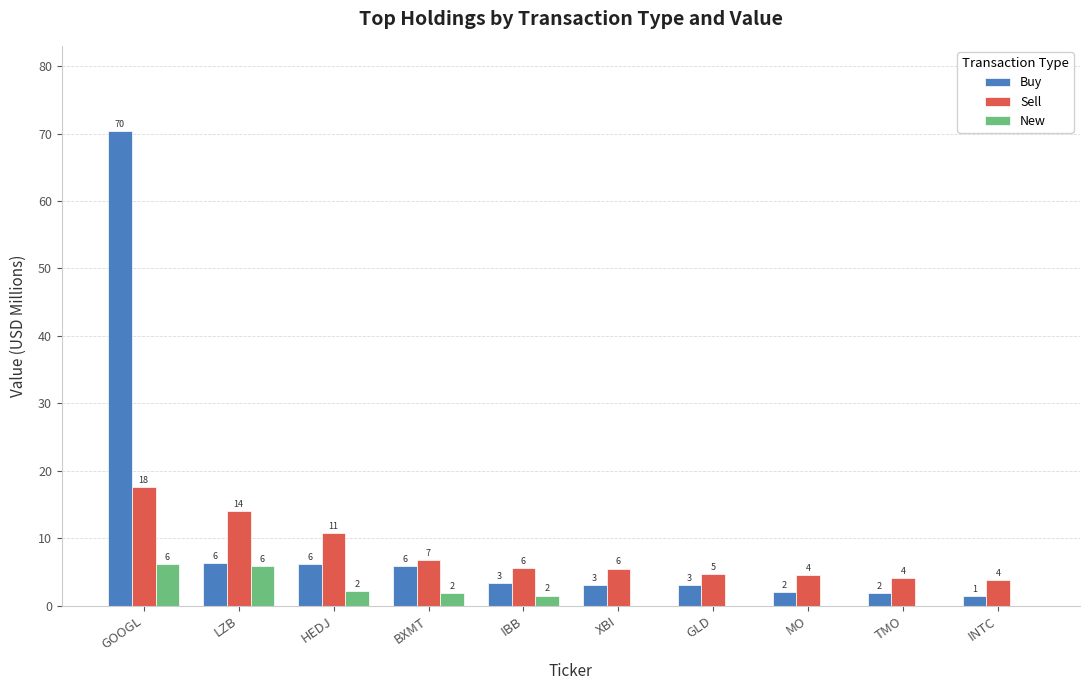

Rank the series by their average value, from highest to lowest.

Buy, Sell, New